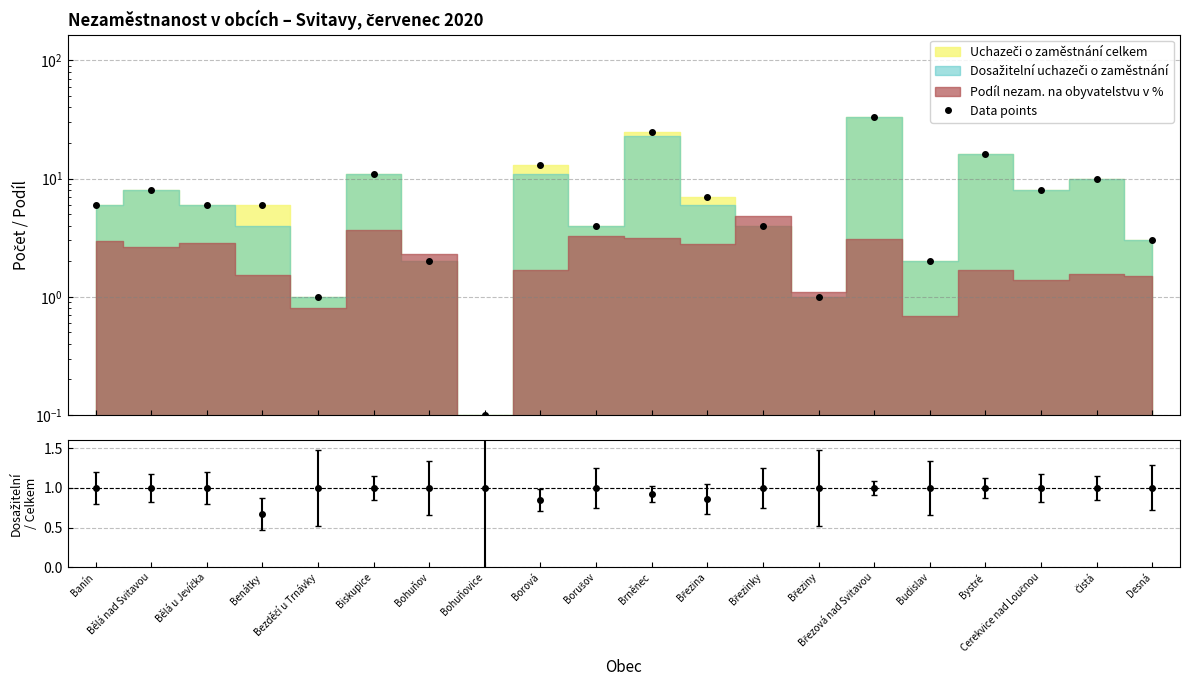

Reading right to left, what are all the values shown in this chart?

3.0	10.0	8.0	16.0	2.0	33.0	1.0	4.0	7.0	25.0	4.0	13.0	0.1	2.0	11.0	1.0	6.0	6.0	8.0	6.0